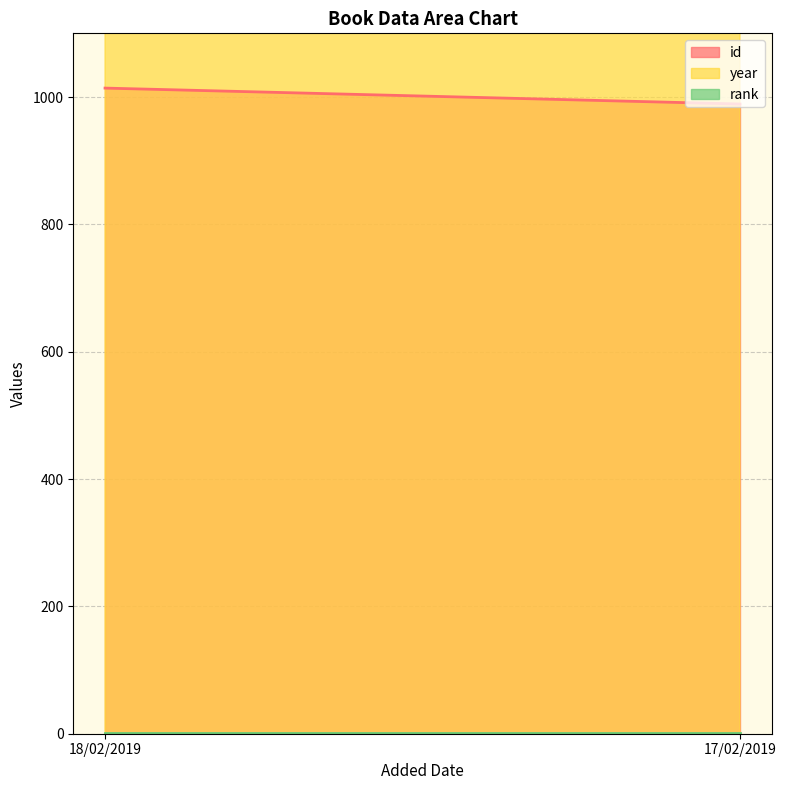

Rank the series at 18/02/2019 from highest to lowest value.

year, id, rank